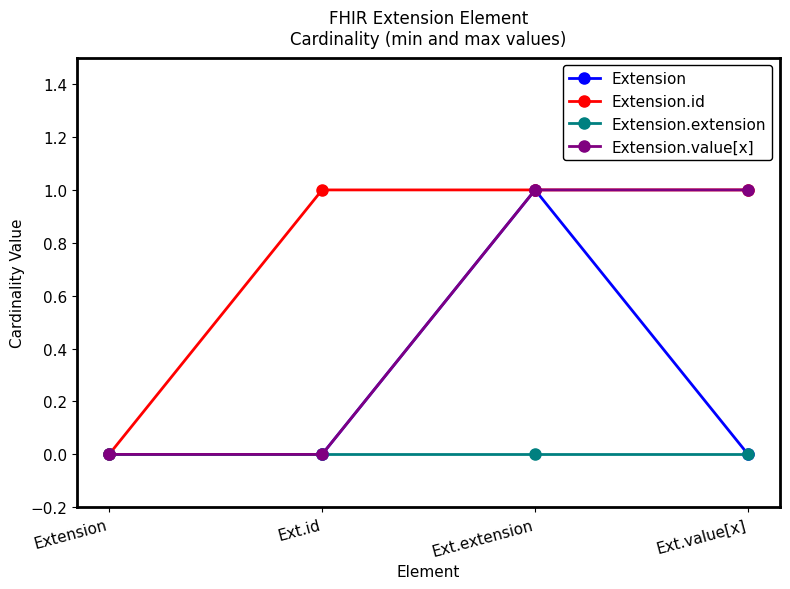

Between Ext.id and Ext.value[x], which series saw the biggest shift?

Extension.value[x]